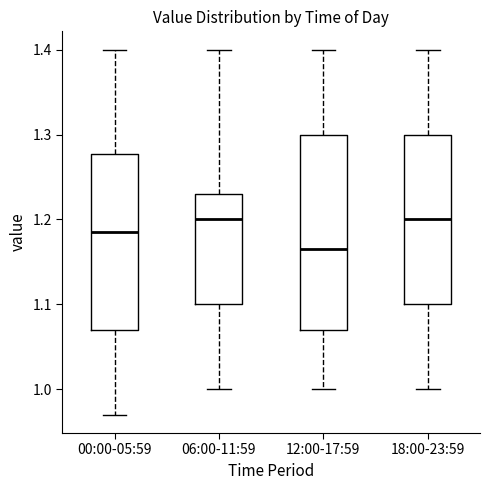

Comparing the boxes themselves (not the whiskers), which one is the tallest?

12:00-17:59